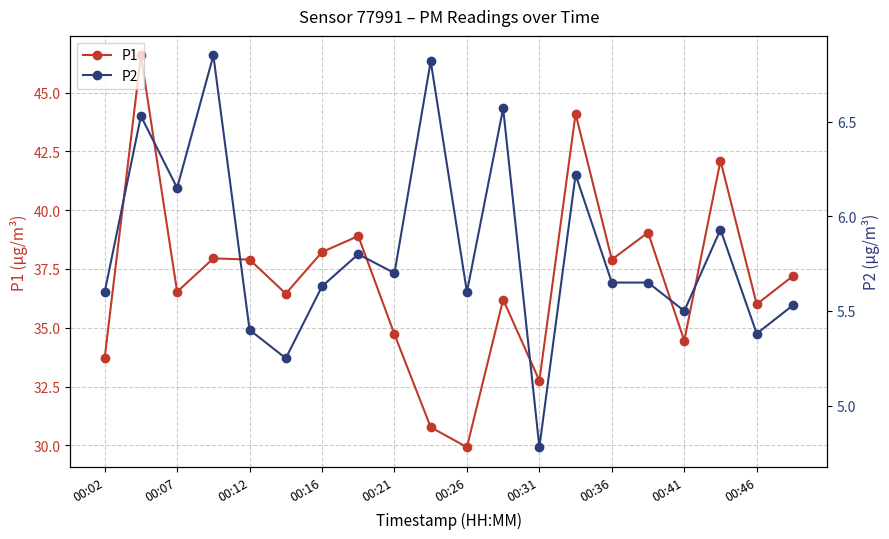

What is the minimum value for P2?

4.8